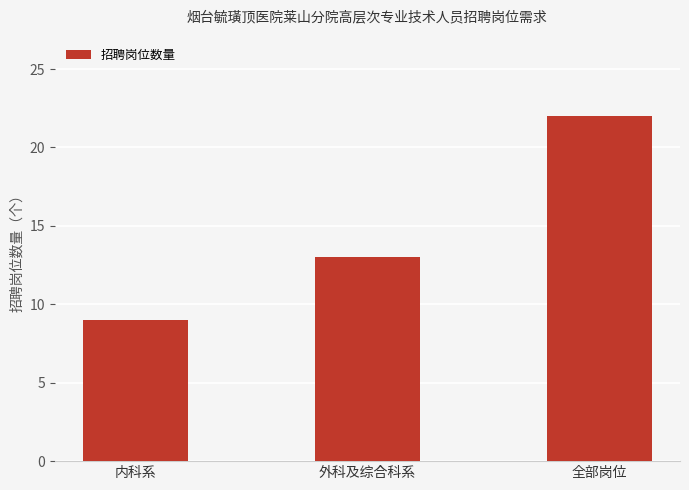

Reading left to right, what are all the values shown in this chart?

内科系=9	外科及综合科系=13	全部岗位=22